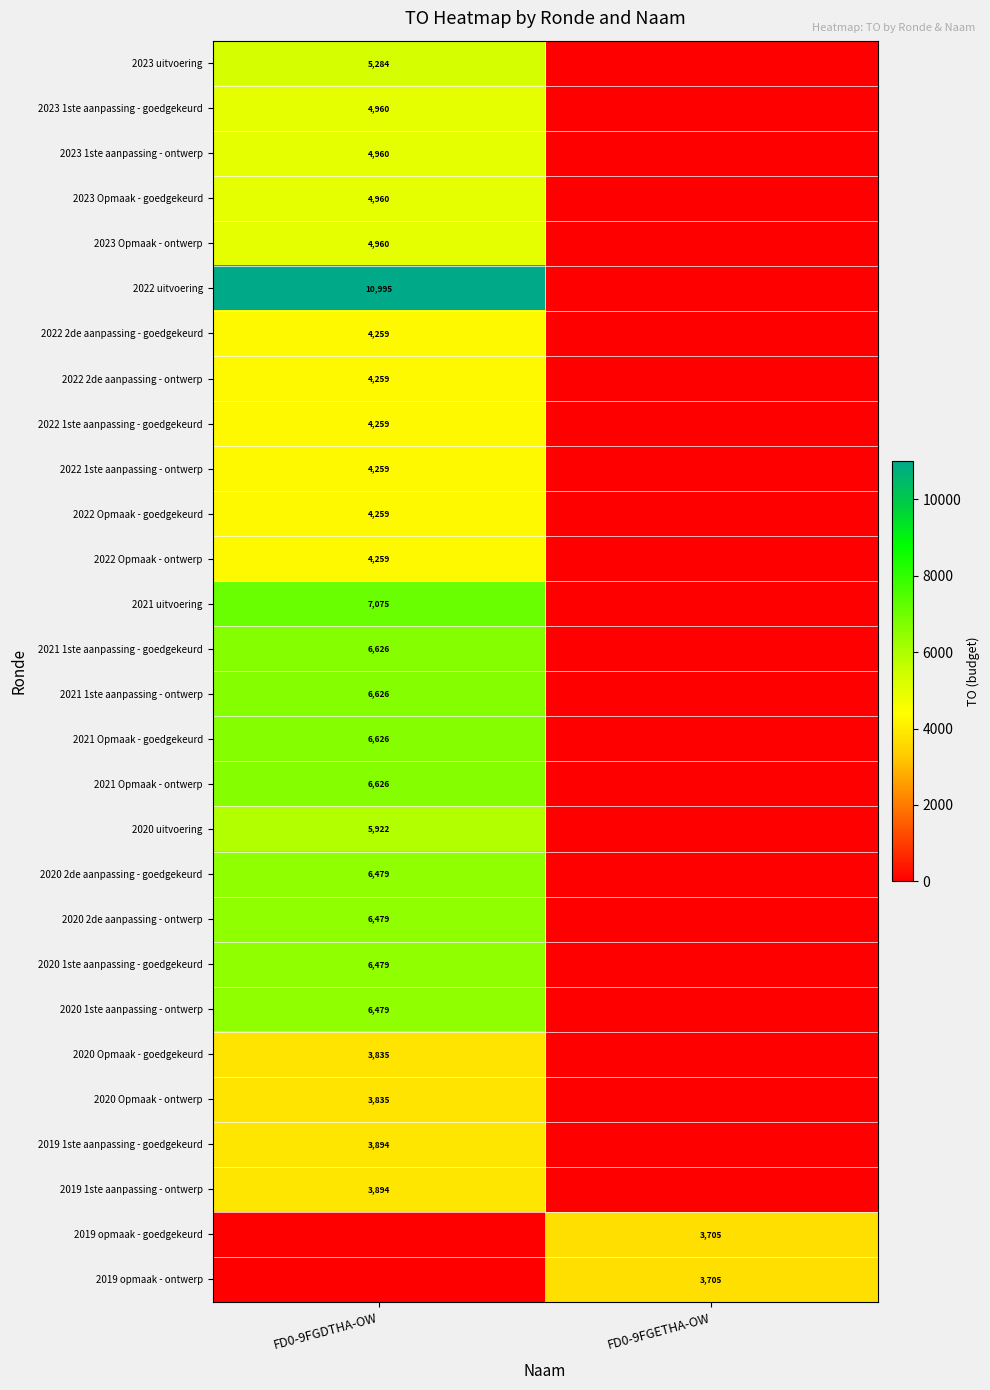

At which category is the sum across all series the highest?

FD0-9FGDTHA-OW